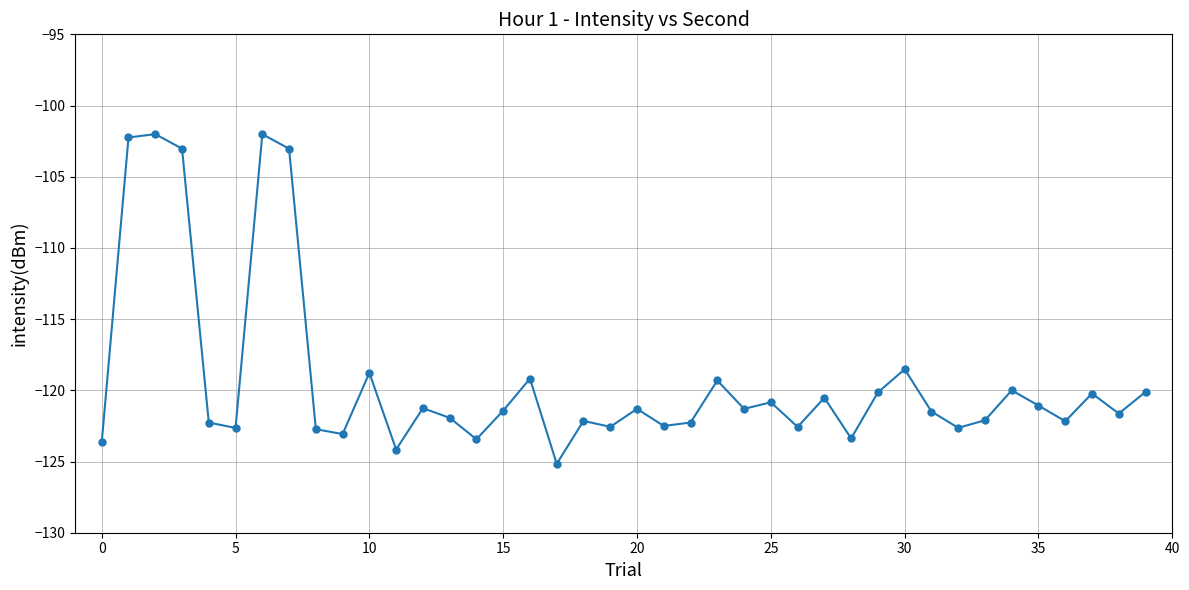

What is the difference between the maximum and minimum values?

23.2